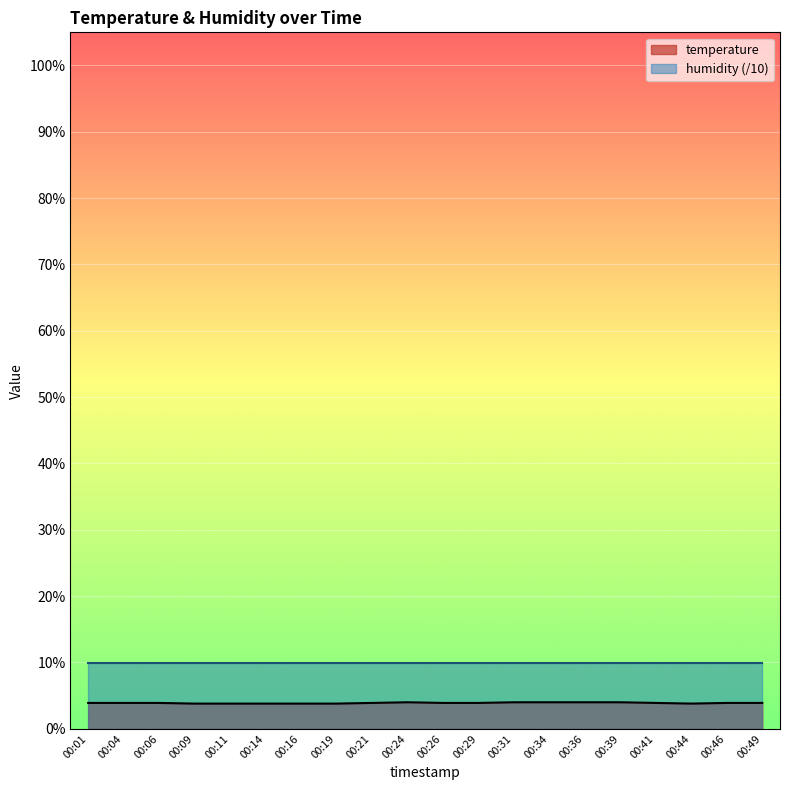

The value at 00:36 is 0.9. True or false?

False